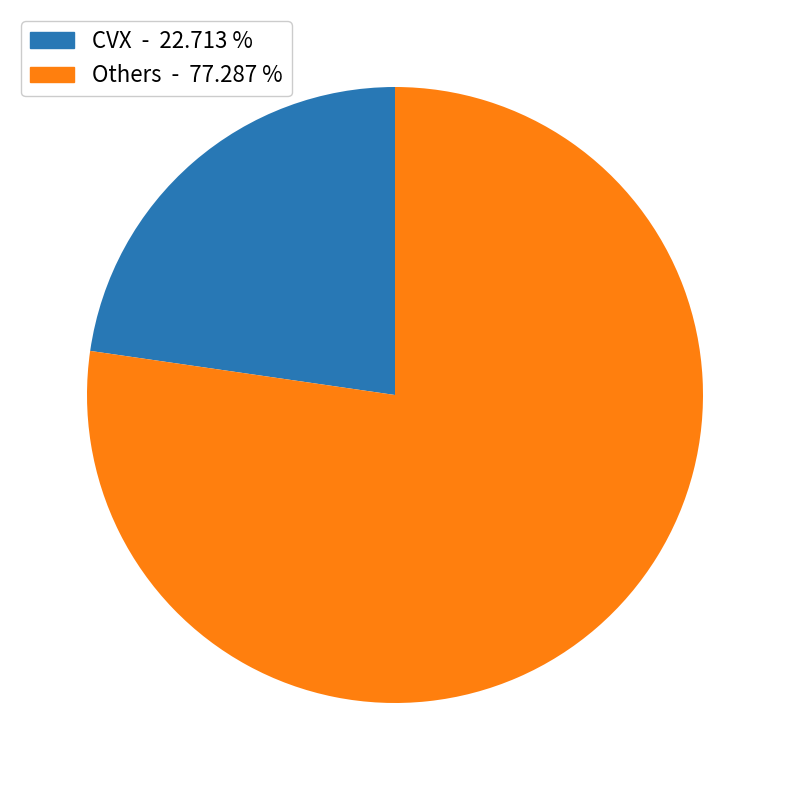

What is the ratio of the value at Others - 77.287 % to the value at CVX - 22.713 %?

3.4